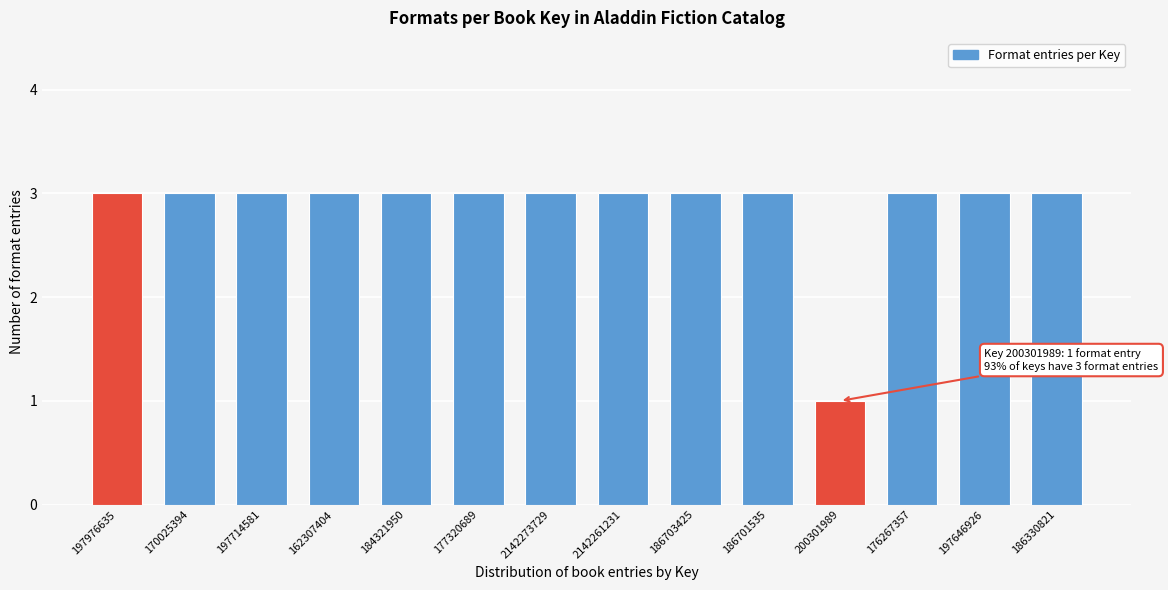

Reading left to right, what are all the values shown in this chart?

3	3	3	3	3	3	3	3	3	3	1	3	3	3